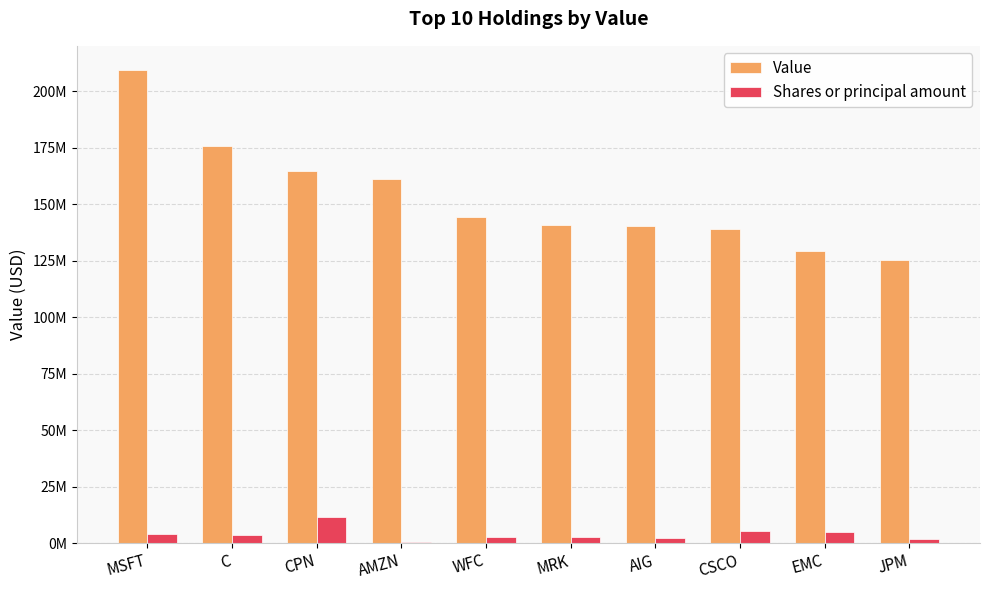

Does the chart contain stacked bars?

No